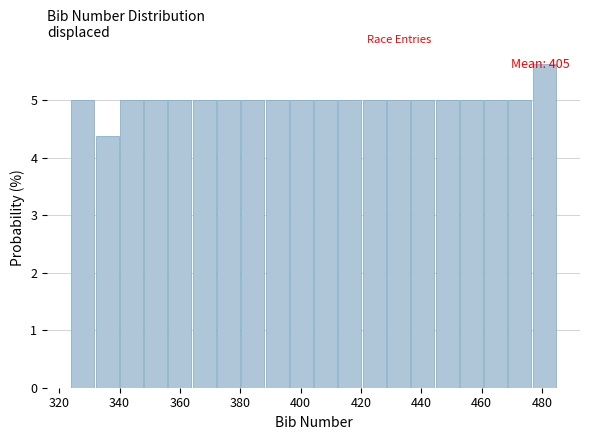

Which range on the x-axis has the tallest bar?

476 to 486